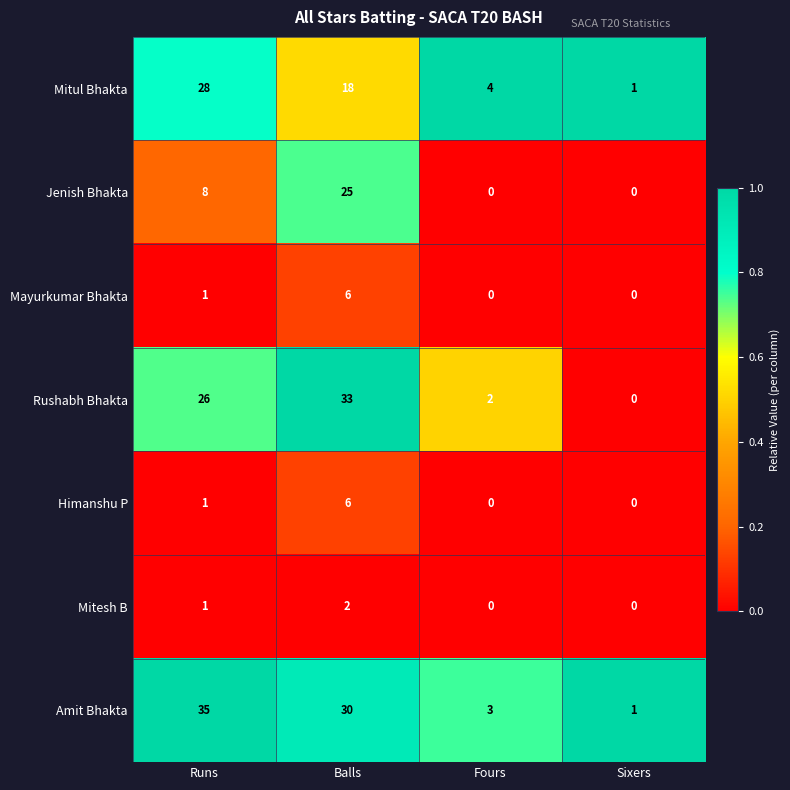

What is the average value of the Rushabh Bhakta series?

15